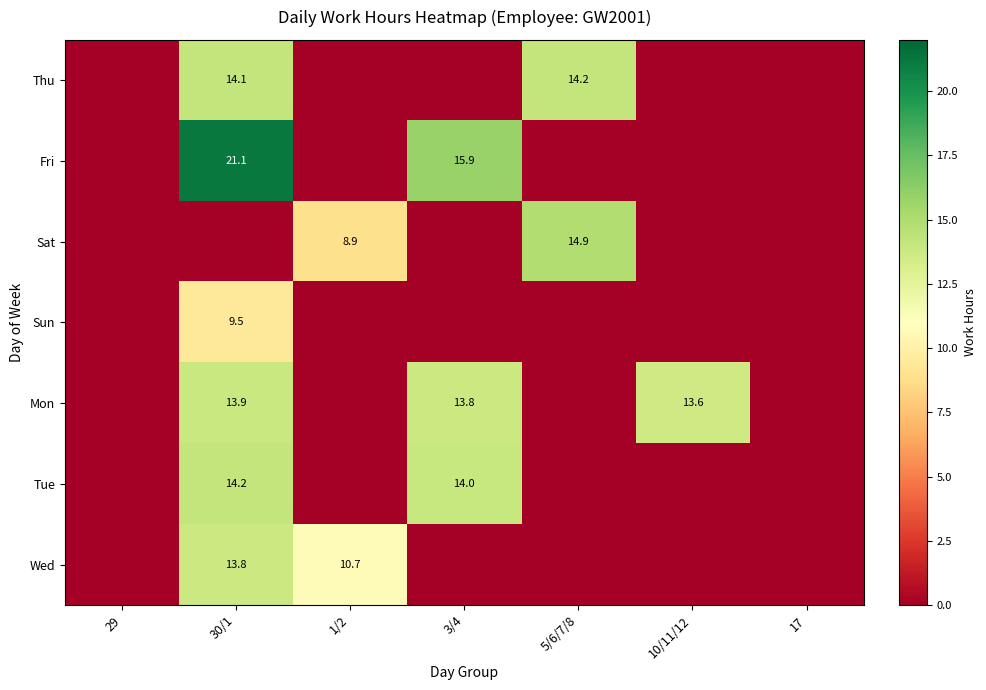

List the series in order of their peak value, lowest first.

Sun, Wed, Mon, Thu, Tue, Sat, Fri